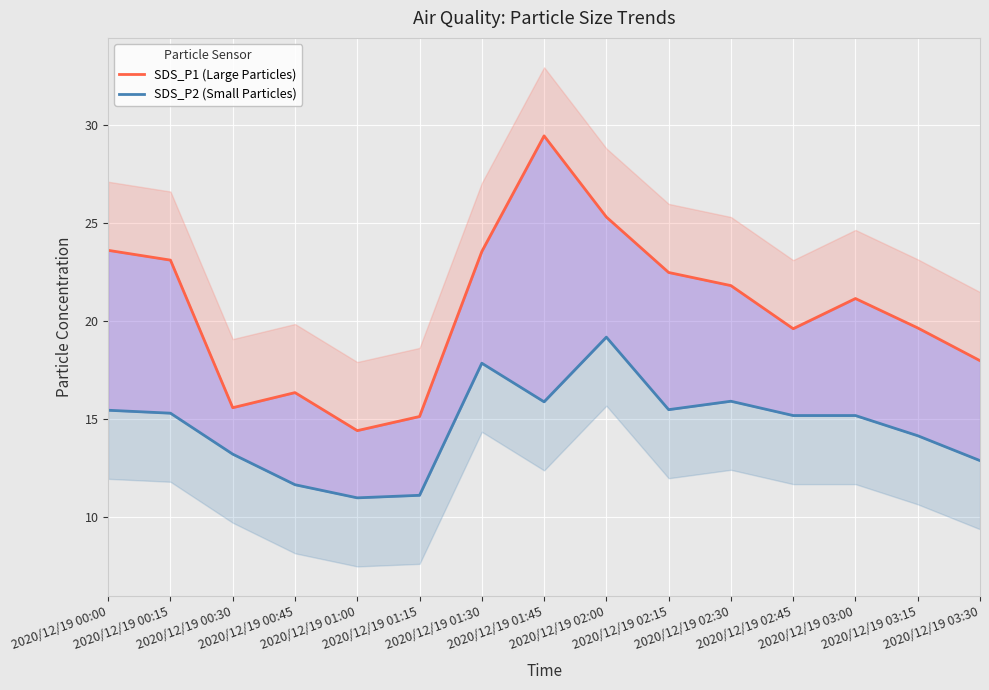

True or false: SDS_P1 (Large Particles) has a value of 25.3 at 2020/12/19 02:00.

True